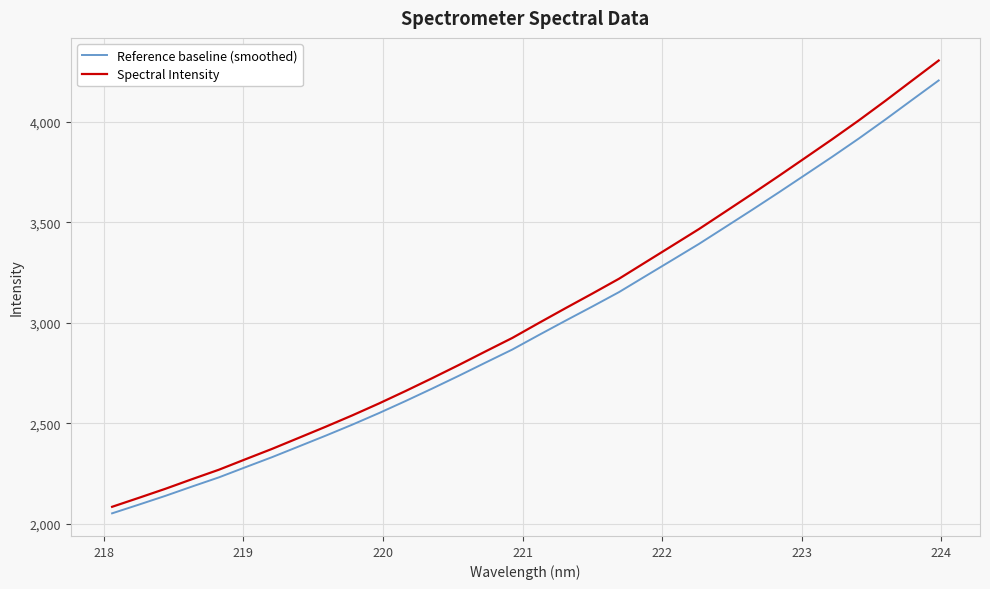

Which series has the largest range (max minus min)?

Spectral Intensity